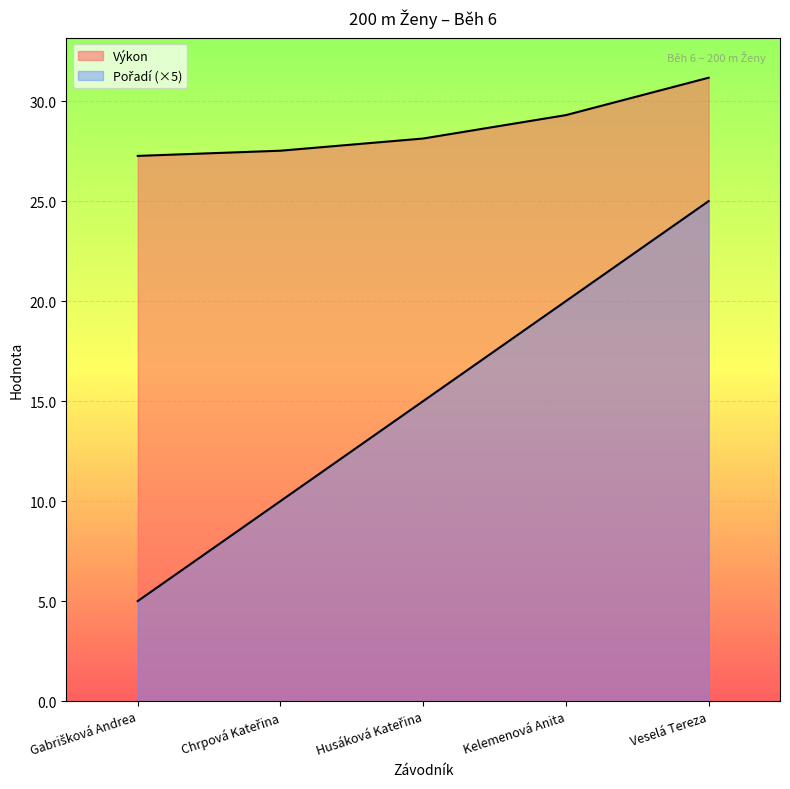

Rank the series at Kelemenová Anita from highest to lowest value.

Výkon, Pořadí